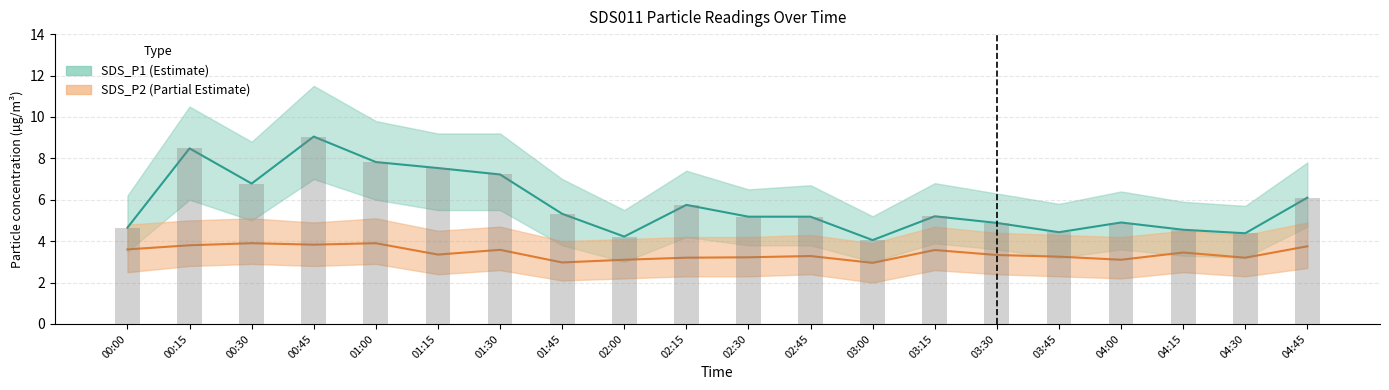

Is it true that SDS_P1 equals 7.1 at 02:45?

False